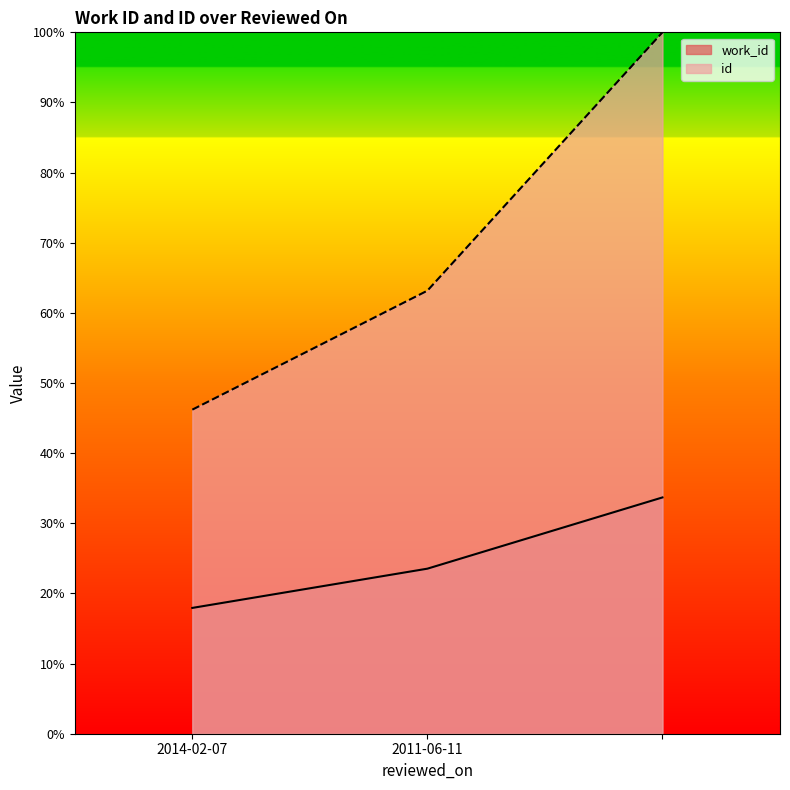

Is it true that id equals 63.2 at 2011-06-11?

True